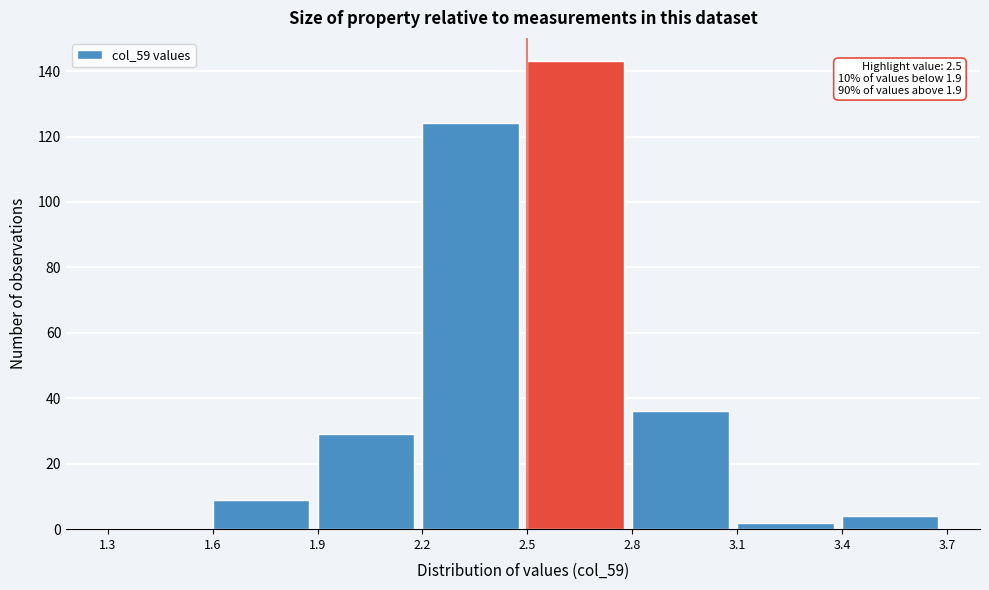

Over which range of the x-axis is the bar tallest?

2.5 to 2.8